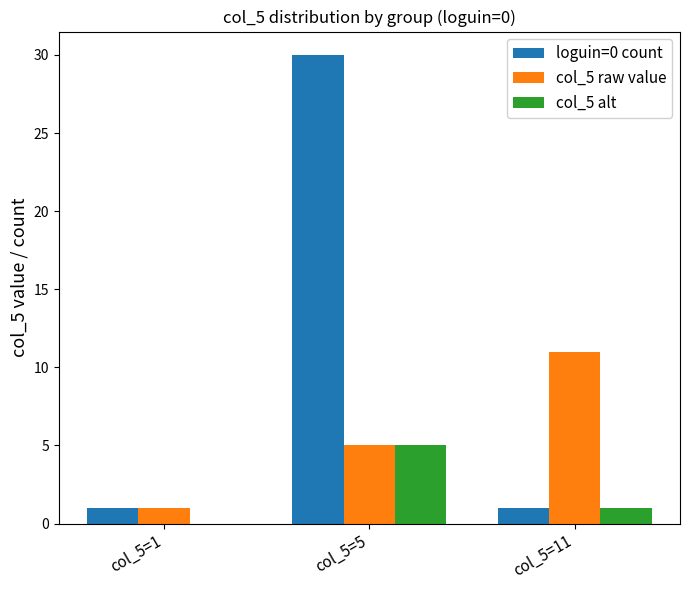

Which series has the largest total across all categories?

loguin=0 count